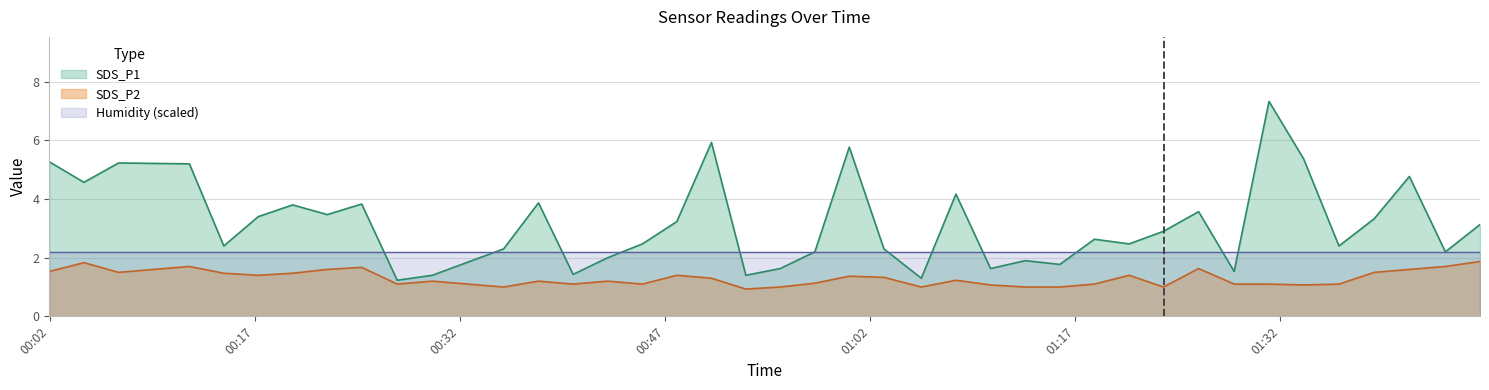

Does the chart display data point markers on the line(s)?

No